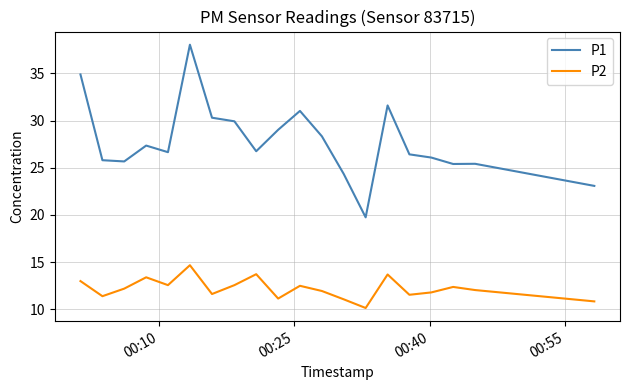

True or false: P2 and P1 intersect in this chart.

False